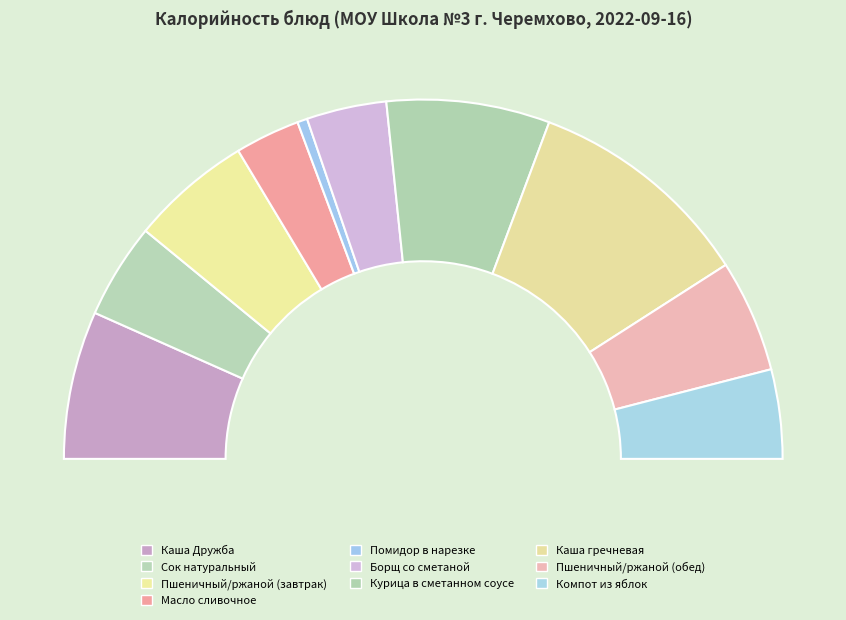

Combined, do Помидор в нарезке and Борщ со сметаной account for over 50%?

No